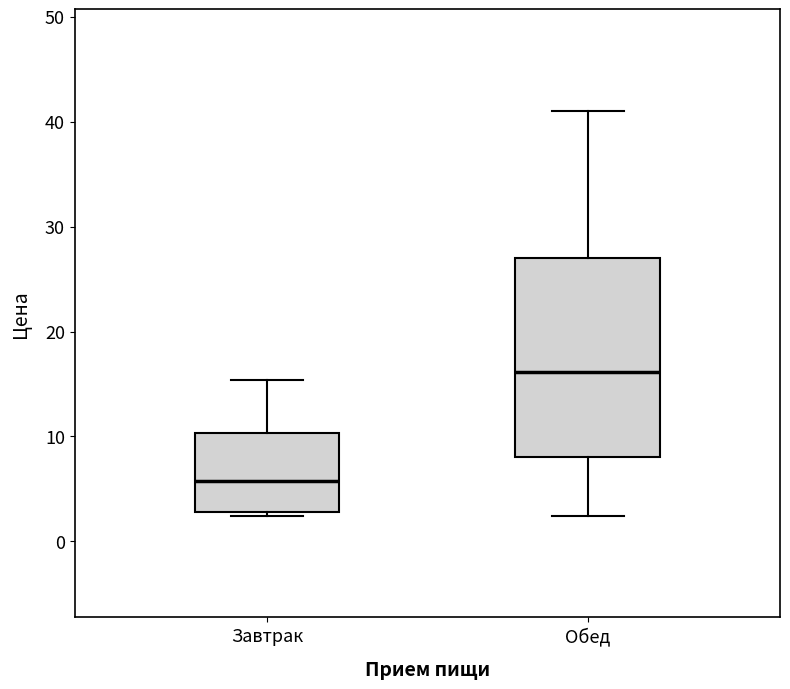

Where does the upper whisker of the box for Обед end on the y-axis? The values are not printed on the chart, so give them approximately, as read against the axis.

41